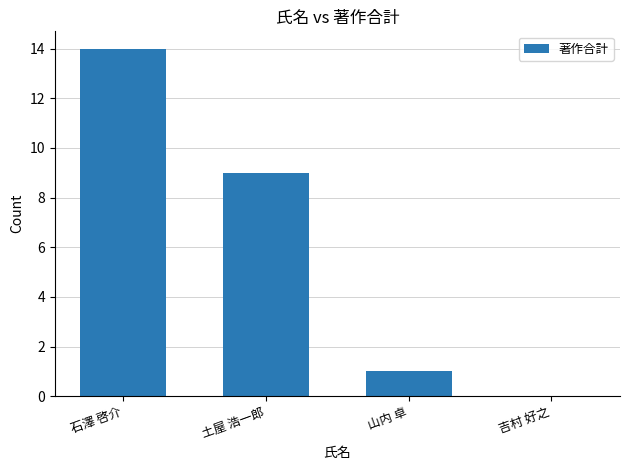

At which label does the data first exceed 9?

石澤 啓介